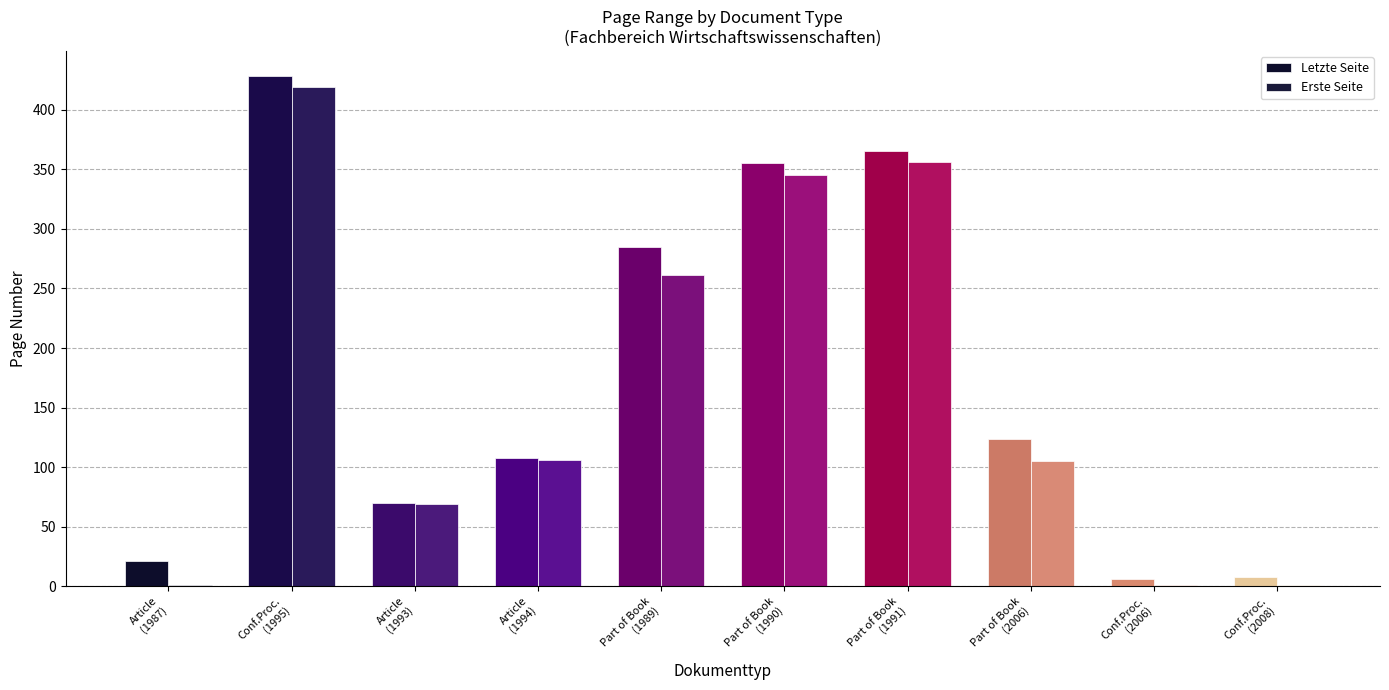

At which label does Erste Seite first exceed 106?

Conf.Proc.
(1995)